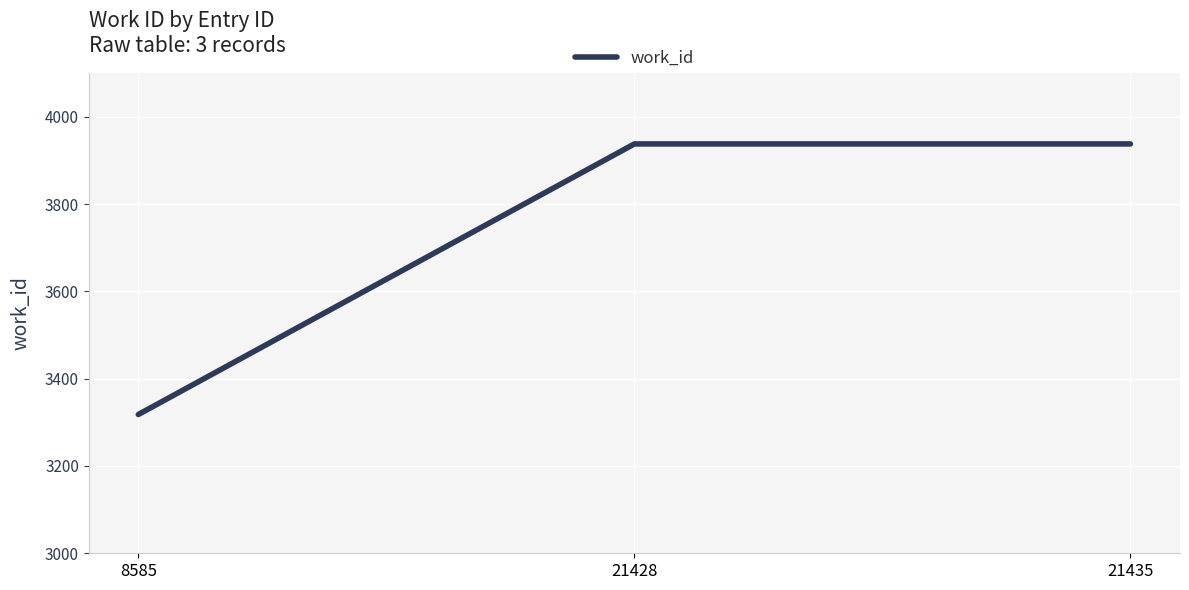

What is the difference between the maximum and minimum values?

620